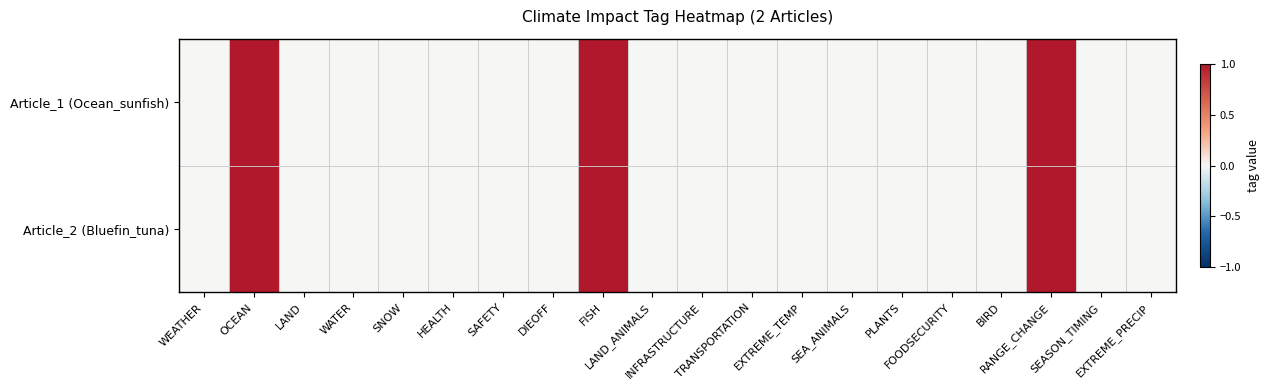

Count the number of categories in the chart.

20